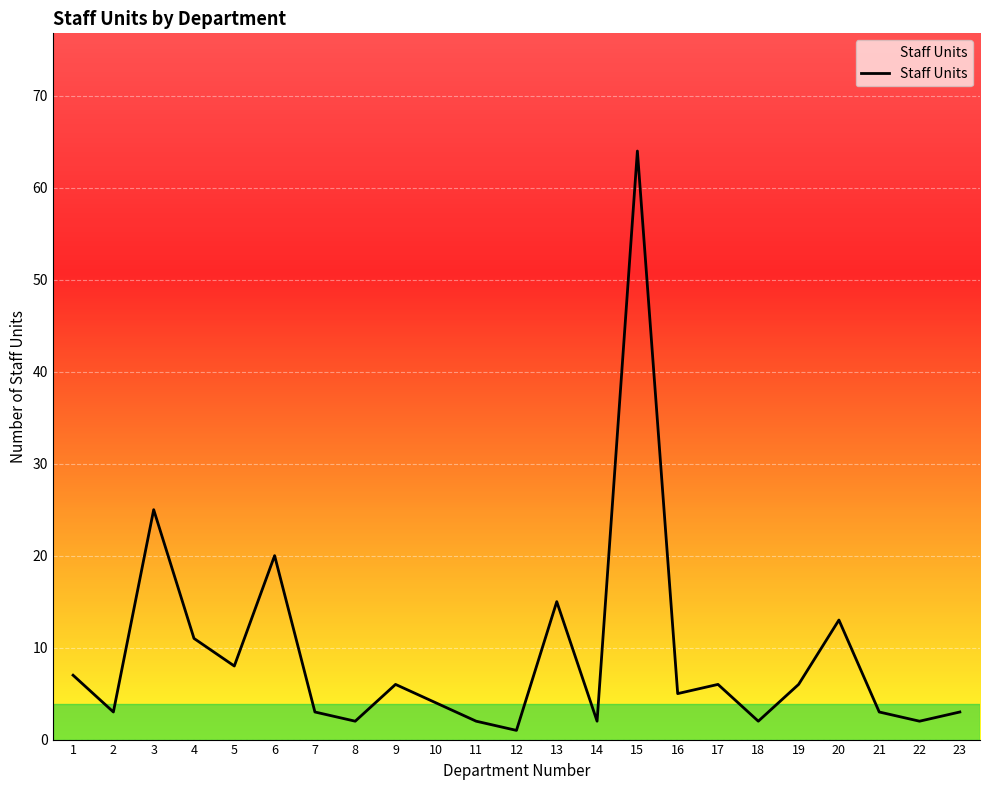

Where does the data first go above 5?

1